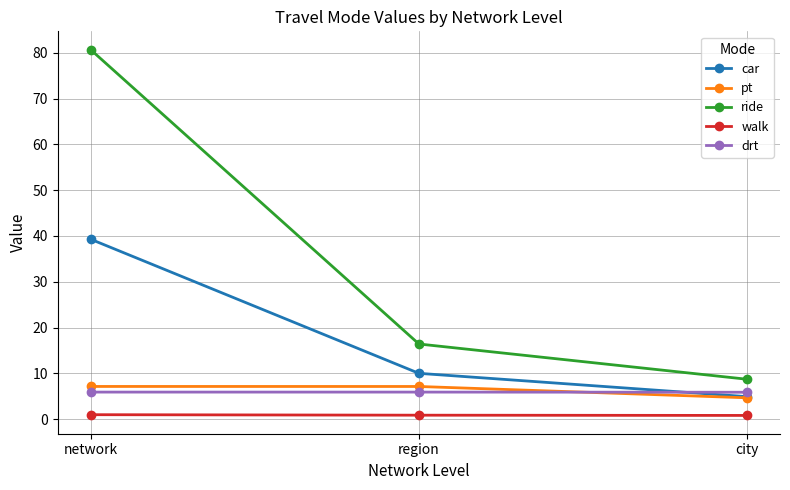

Between network and city, which series saw the biggest shift?

ride